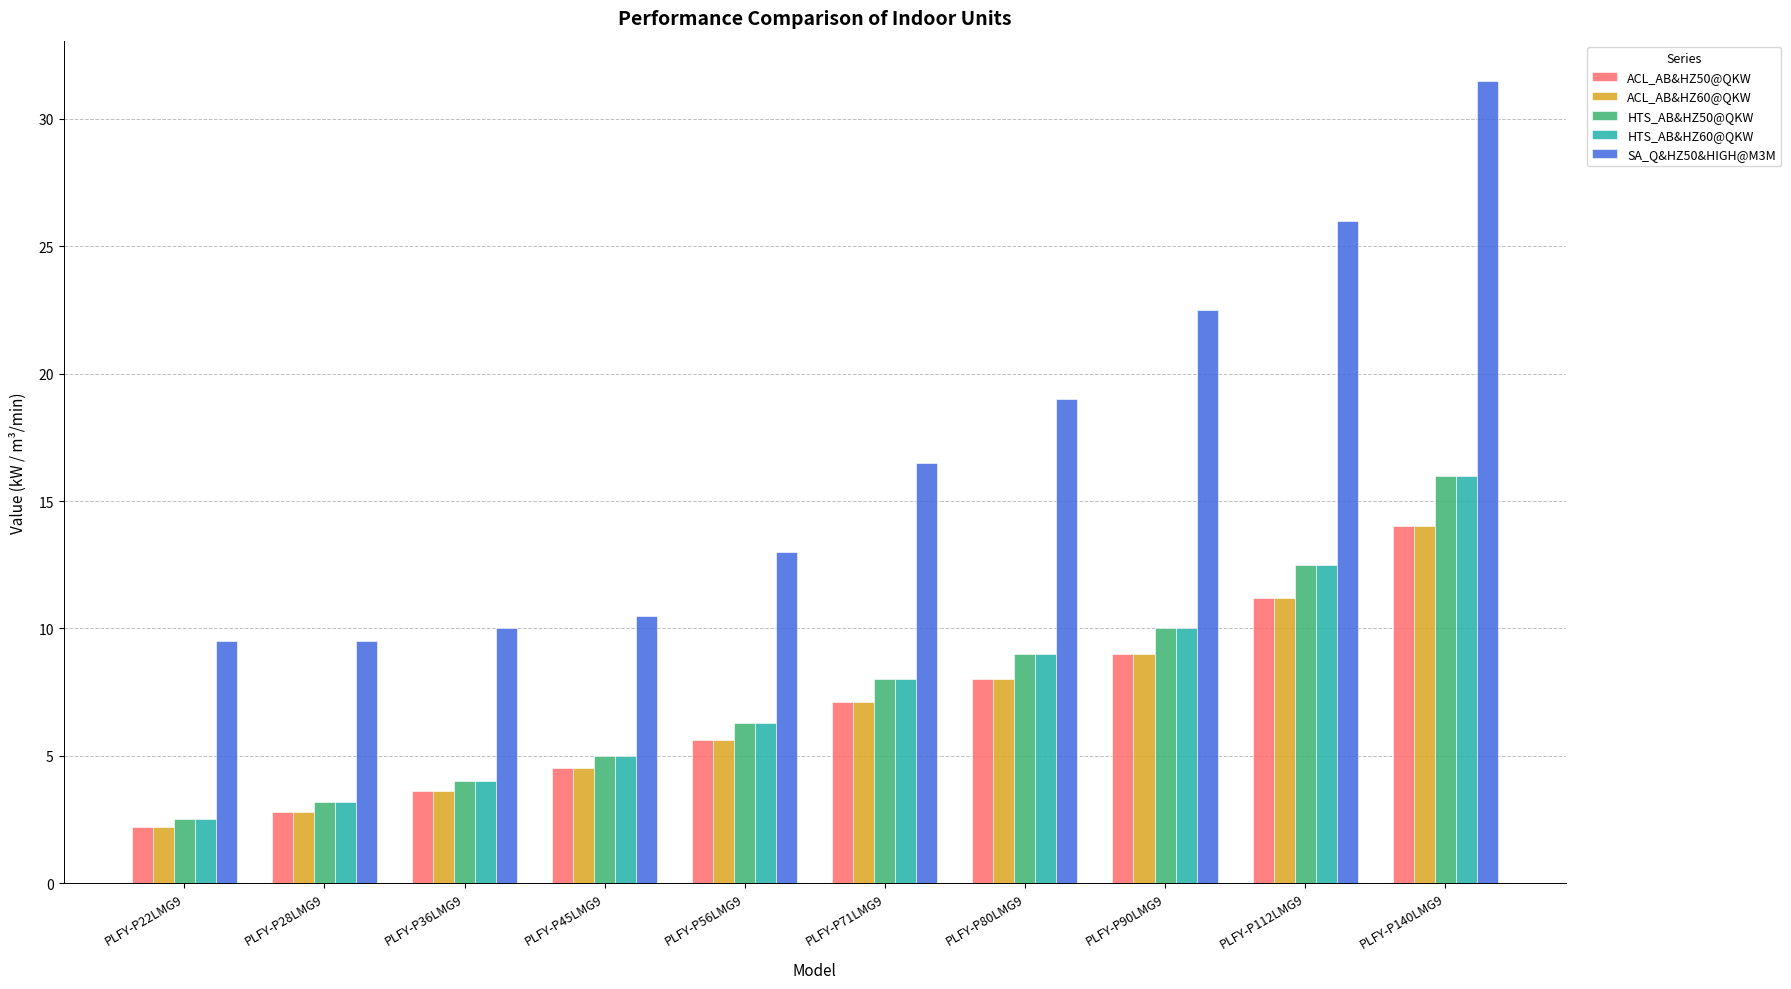

What is the total value across all series at PLFY-P90LMG9?

60.5